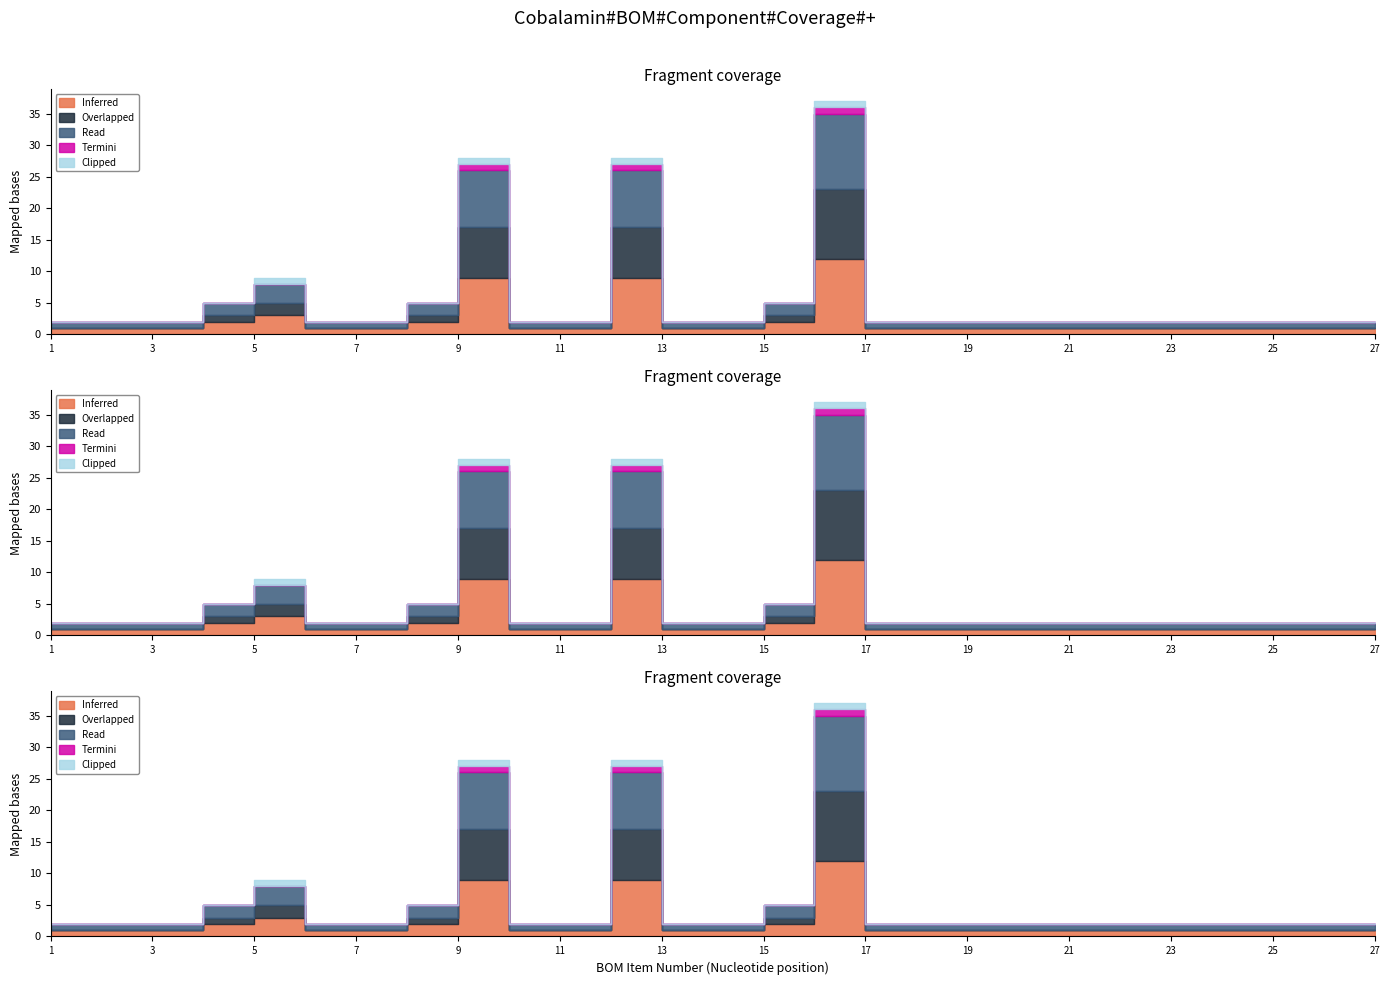

At which category is the sum across all series the highest?

16